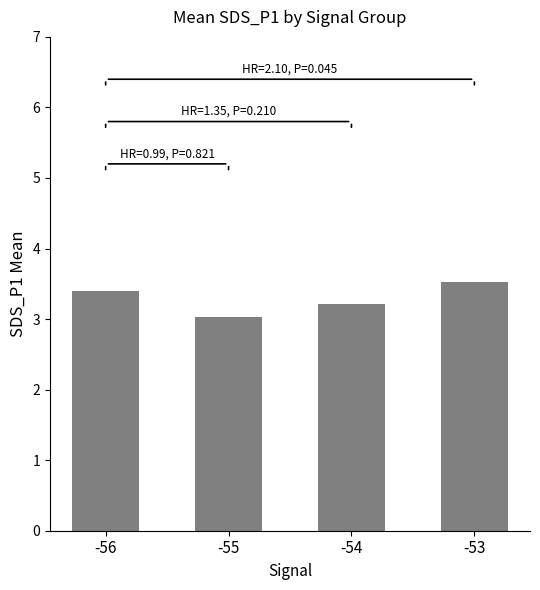

Reading right to left, transcribe all the data shown in this chart.

-53=3.5	-54=3.2	-55=3.0	-56=3.4